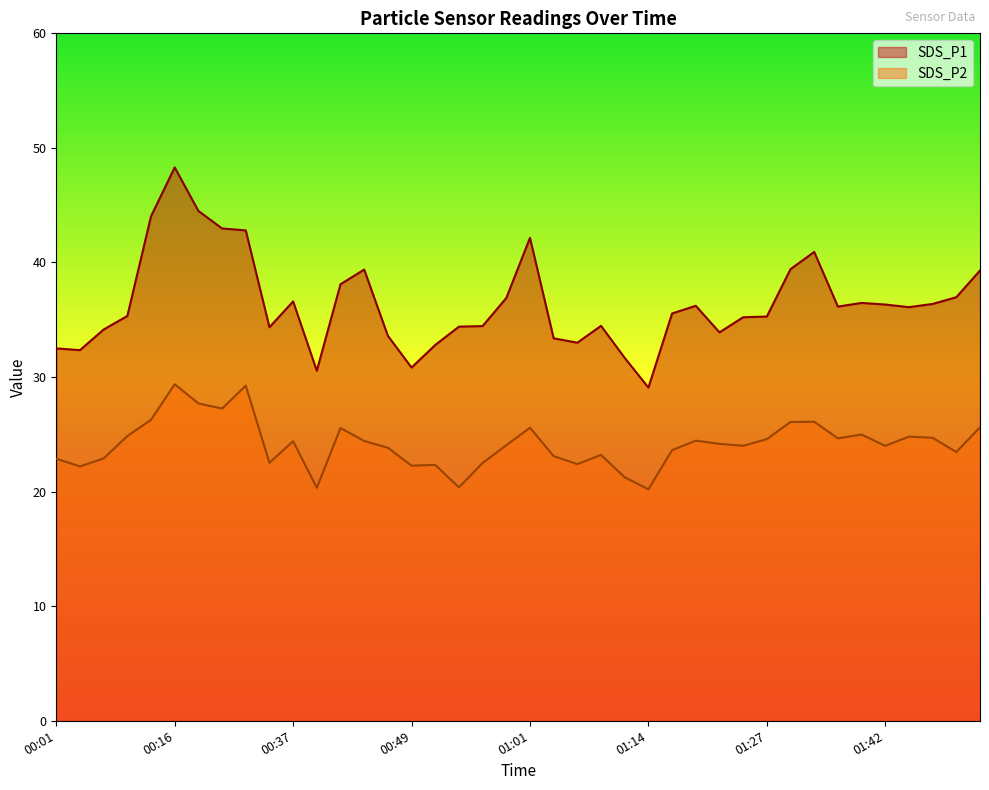

Is the value of SDS_P2 at 00:57 greater than the value of SDS_P1 at 00:01?

No